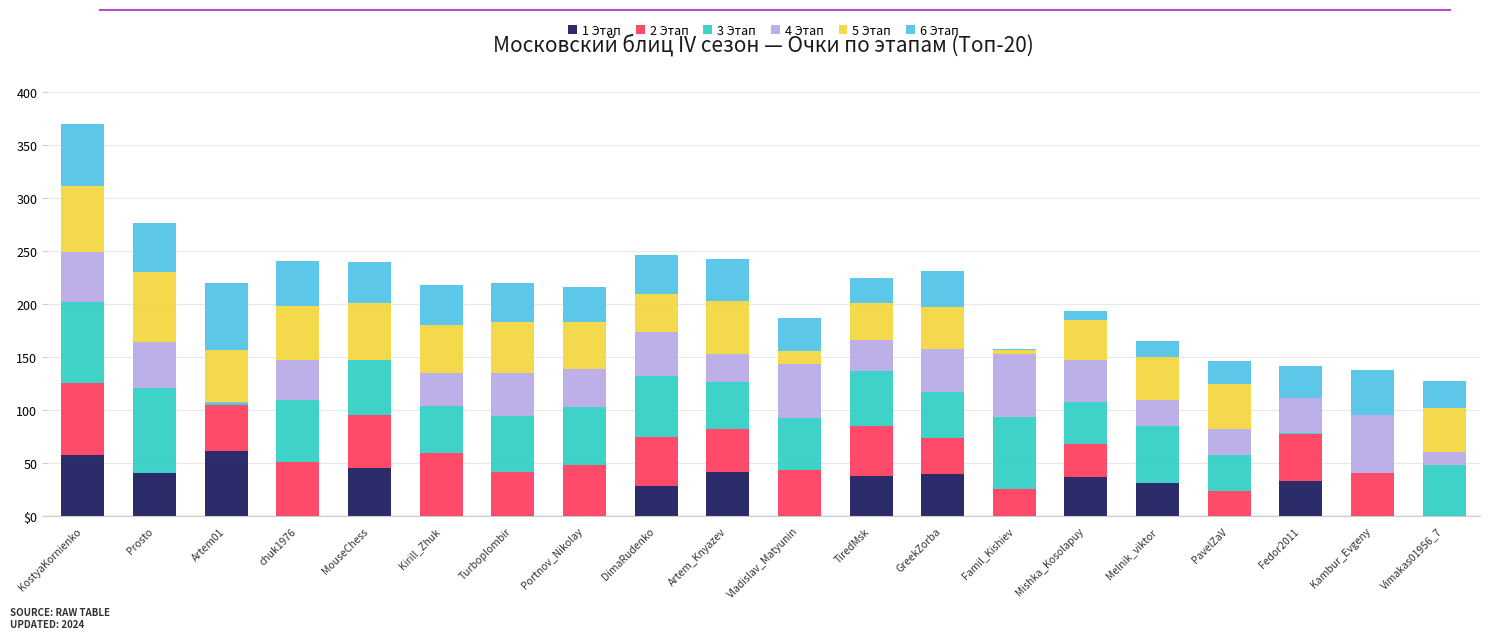

Are the bars horizontal?

No